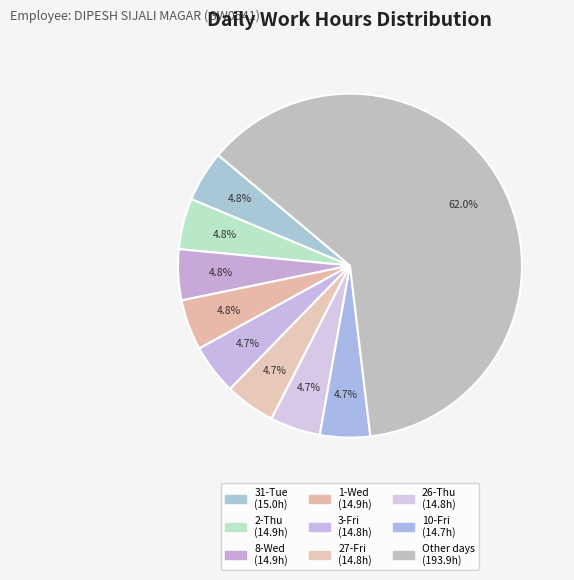

How many segments does this pie chart have?

9